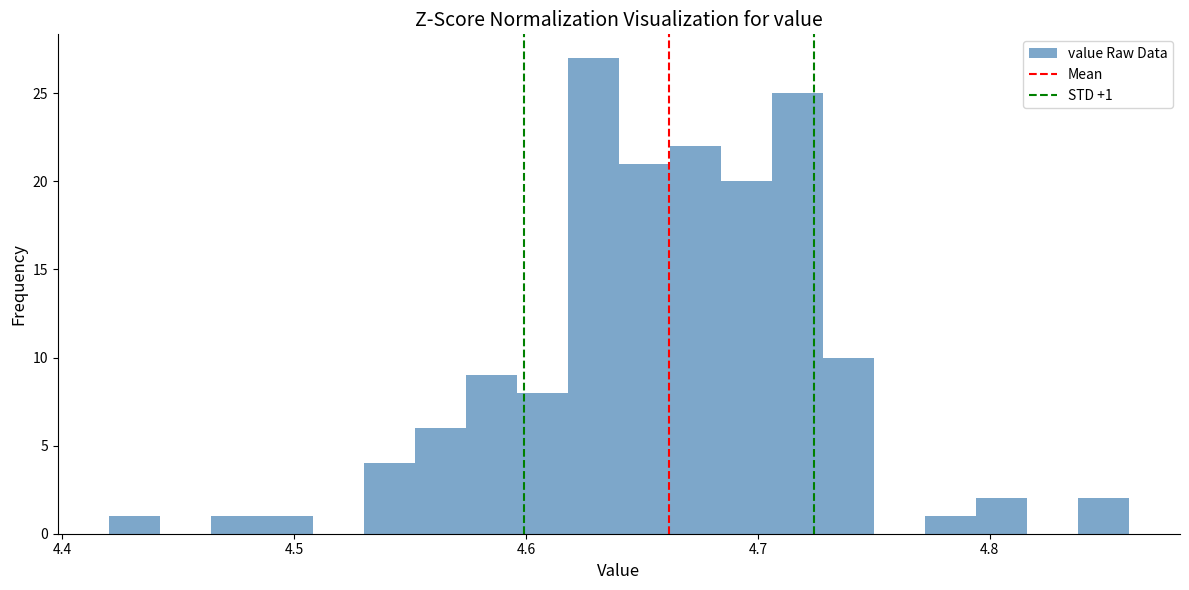

Around what value on the x-axis is the tallest bar? Give the approximate position of its centre, as read against the axis.

4.63